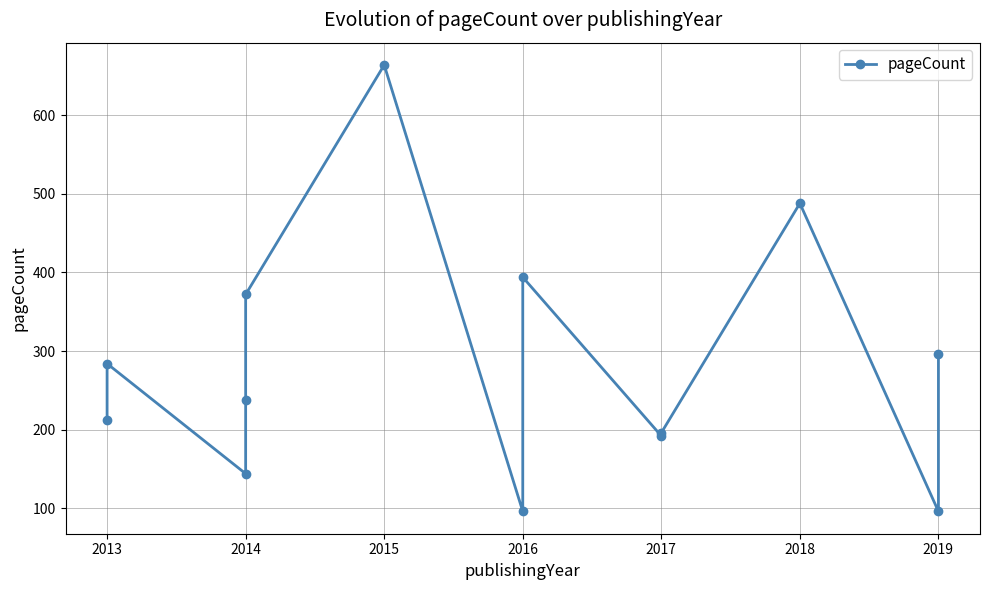

True or false: the data has more than 2 interior local peaks.

True